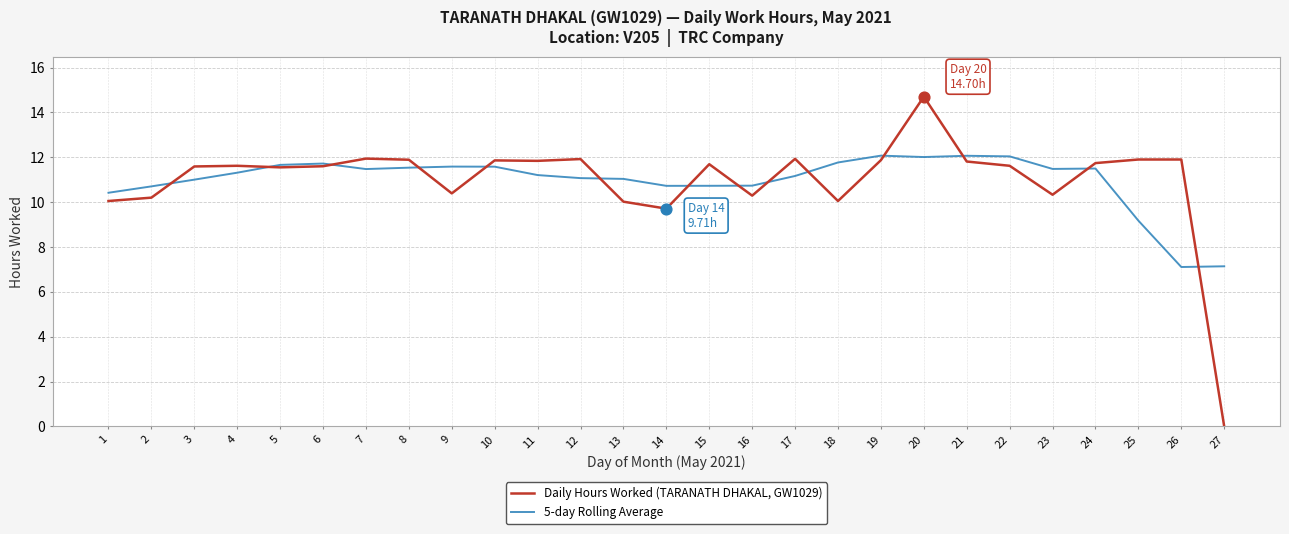

At which category is the sum across all series the highest?

20